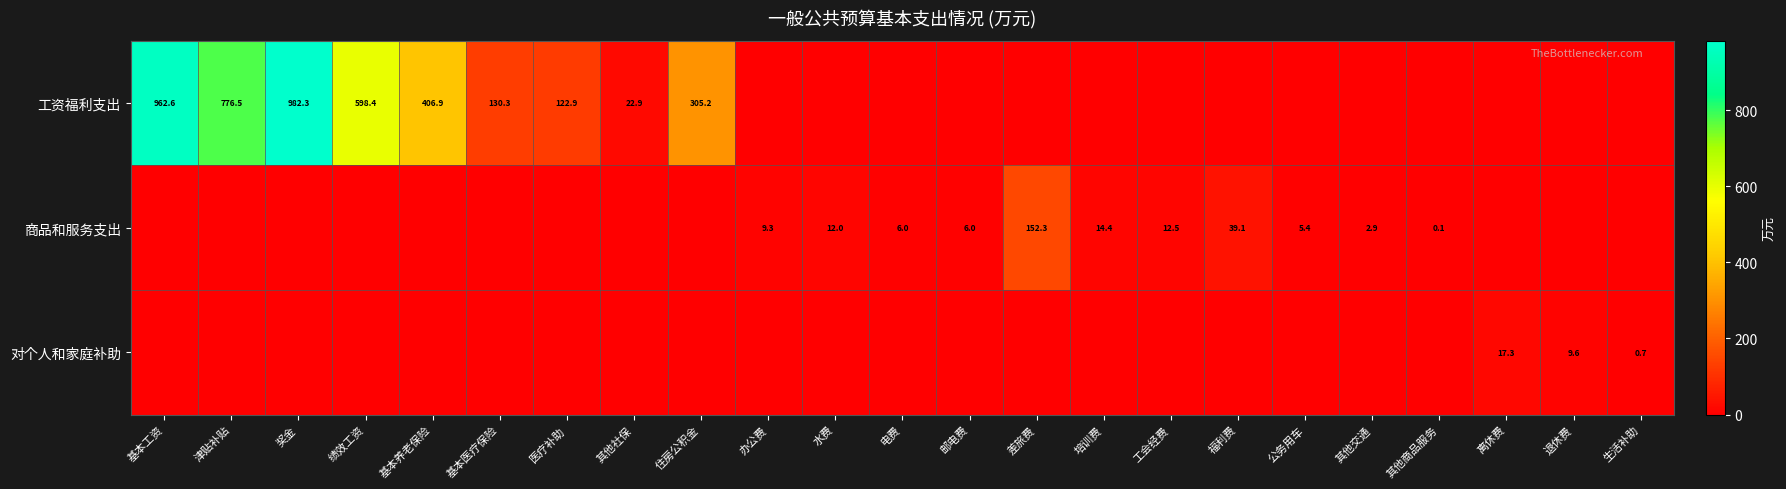

The value of 商品和服务支出 at 福利费 is 18.4. True or false?

False